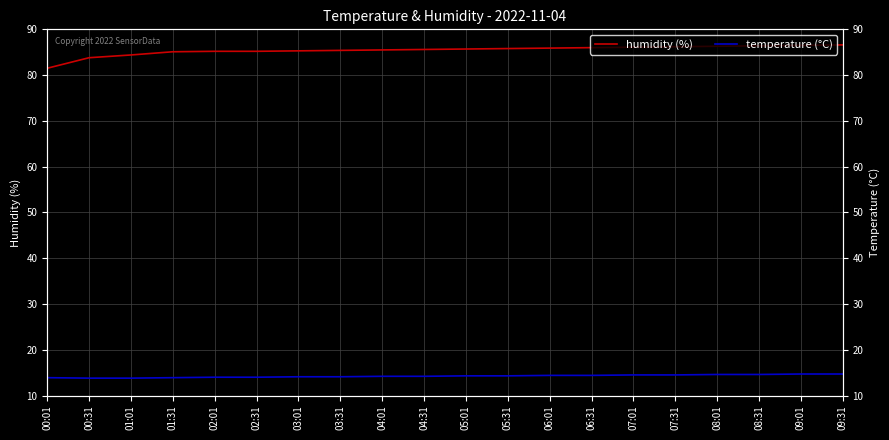

Which series has the largest total across all categories?

humidity (%)